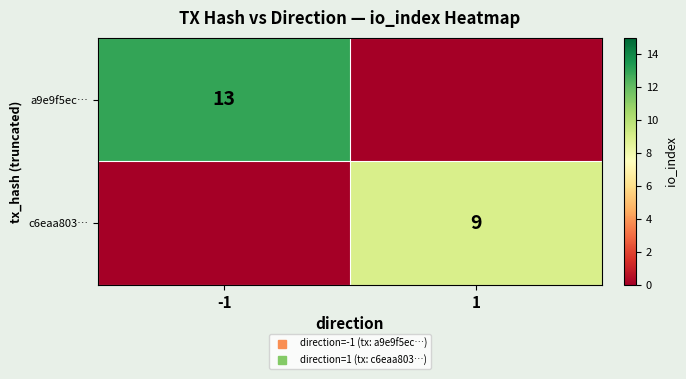

True or false: a9e9f5ec… has a value of 18 at -1.

False